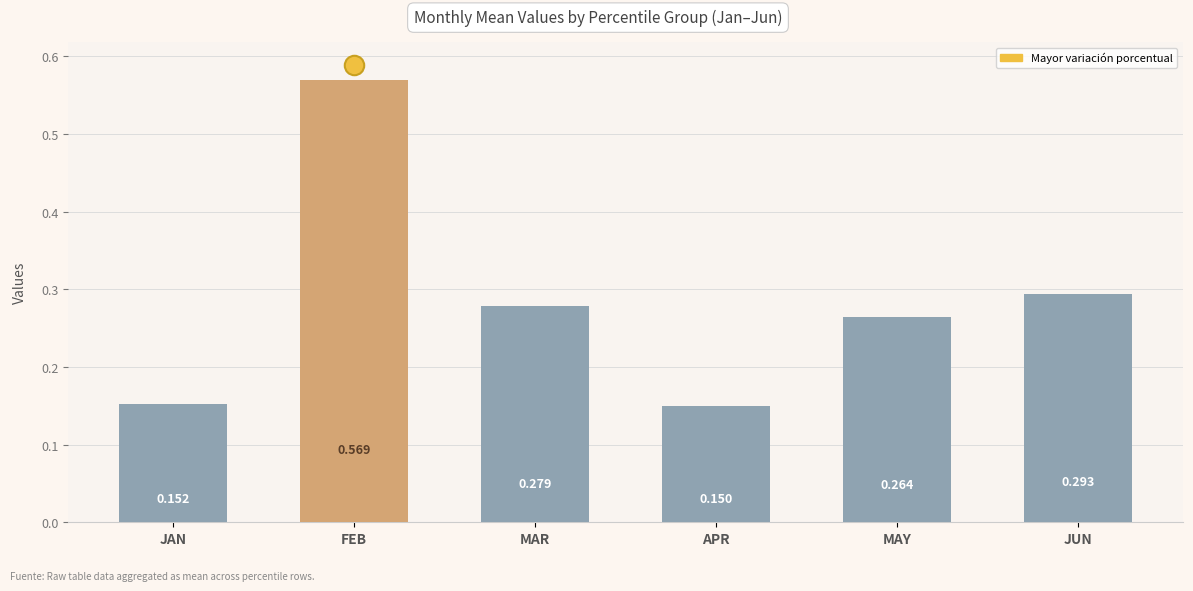

What position from the left is FEB?

2